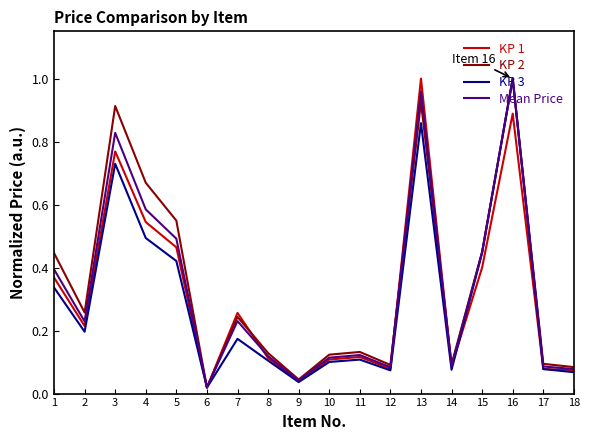

The KP 3 series shows 0.1 at 7. True or false?

False